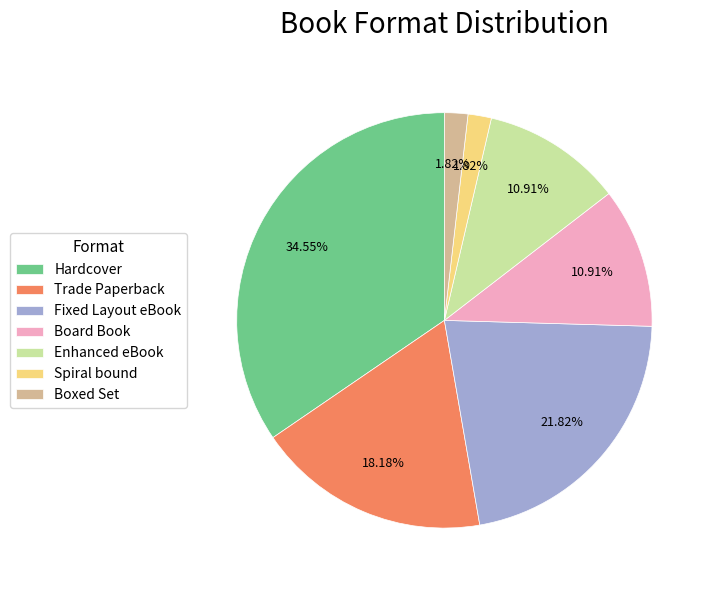

Which category has the biggest portion of the pie?

Hardcover